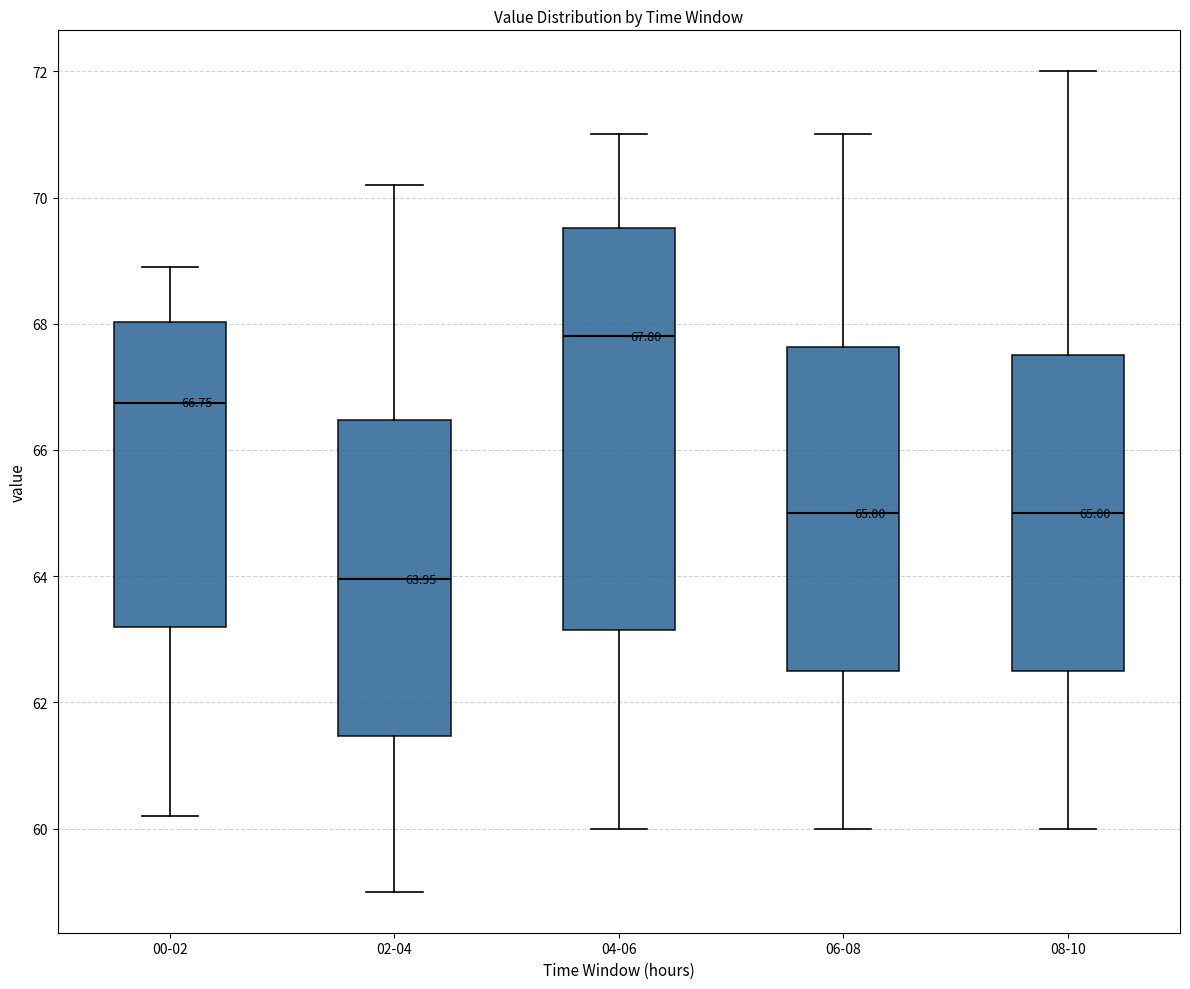

Comparing the boxes themselves (not the whiskers), which one is the tallest?

04-06